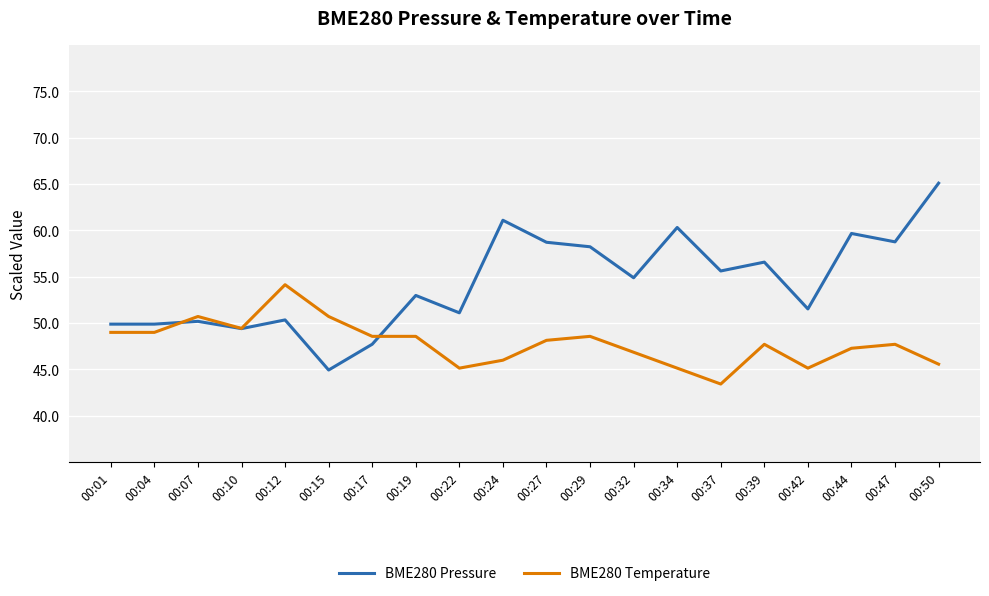

Which series changed the most between 00:10 and 00:42?

BME280 Temperature